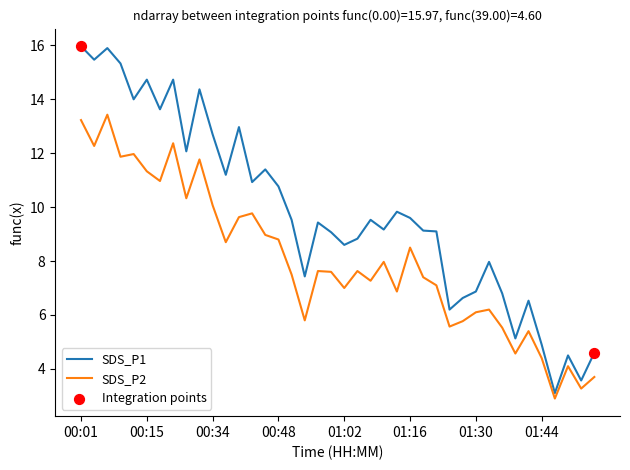

At how many categories does at least one series exceed 10?

16